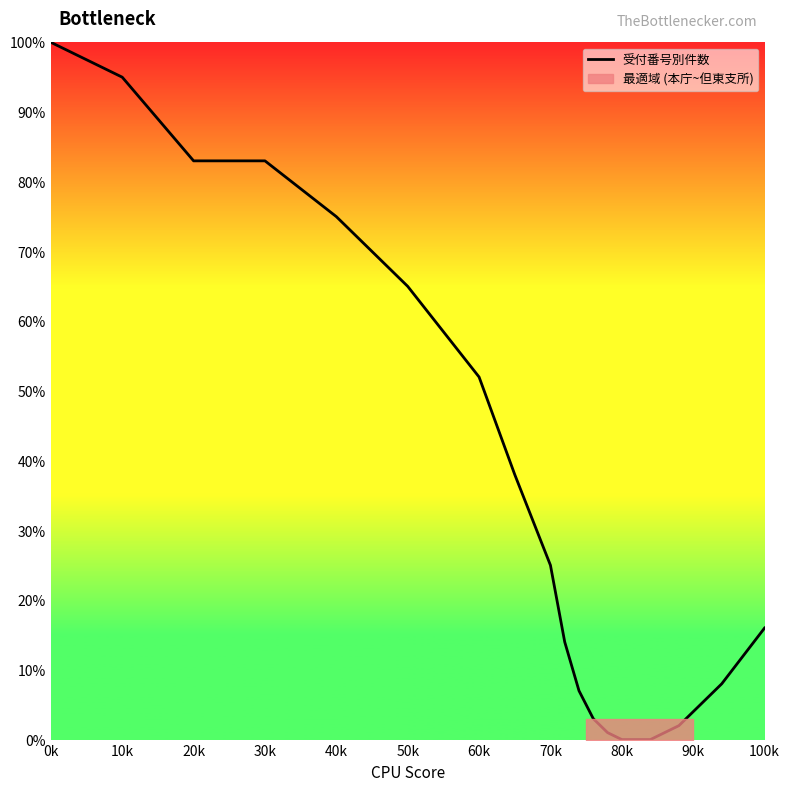

What is the highest value of the 受付番号別件数 series?

100